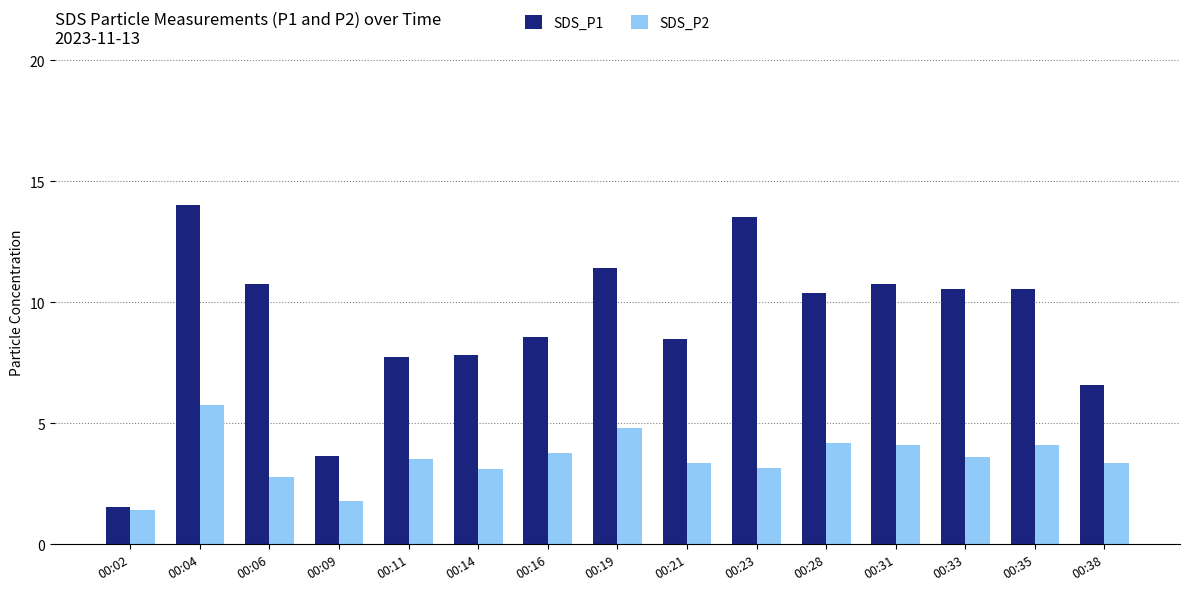

At which category is the sum across all series the highest?

00:04